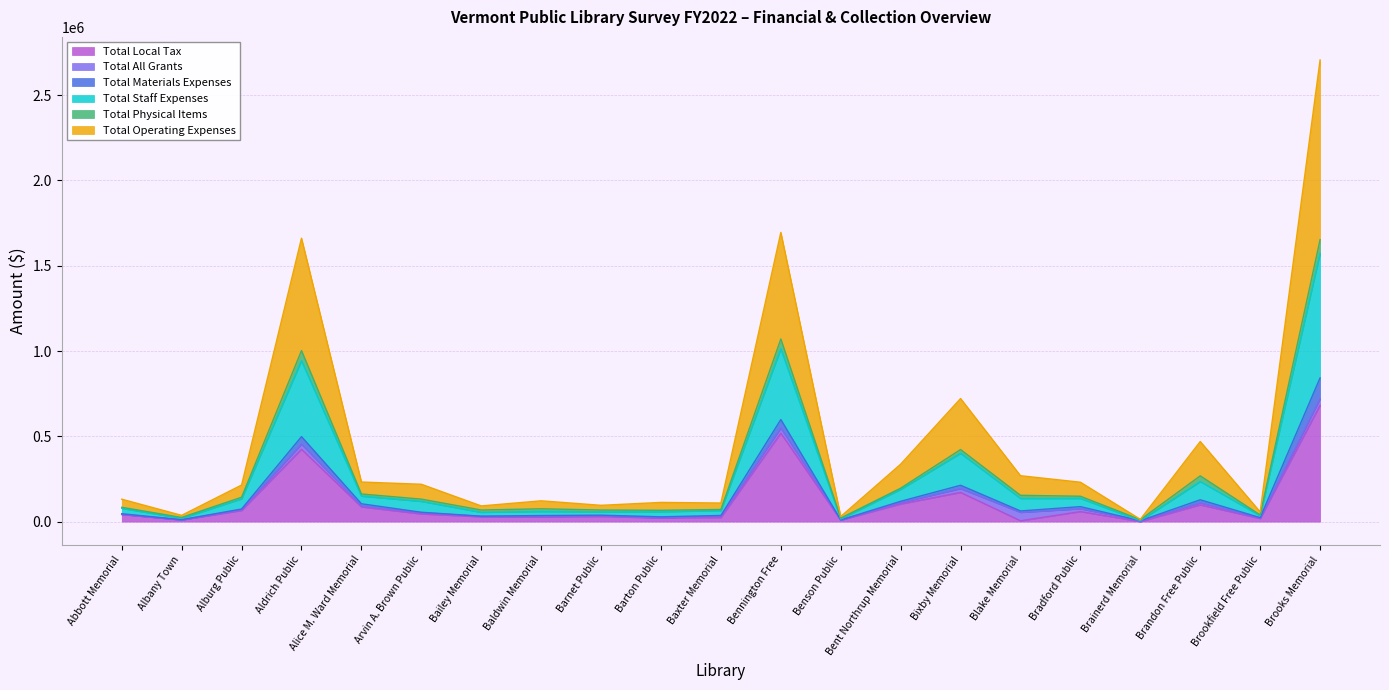

True or false: Total Local Tax and Total Staff Expenses intersect in this chart.

False